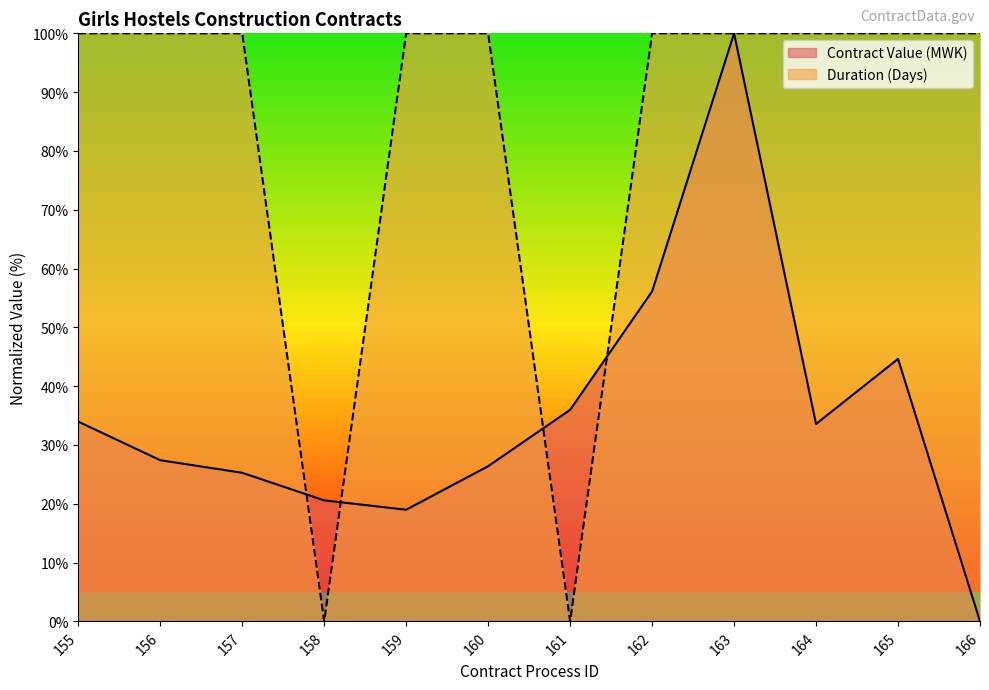

Which series ends up on top after the final intersection of Duration (Days) and Contract Value (MWK)?

Duration (Days)